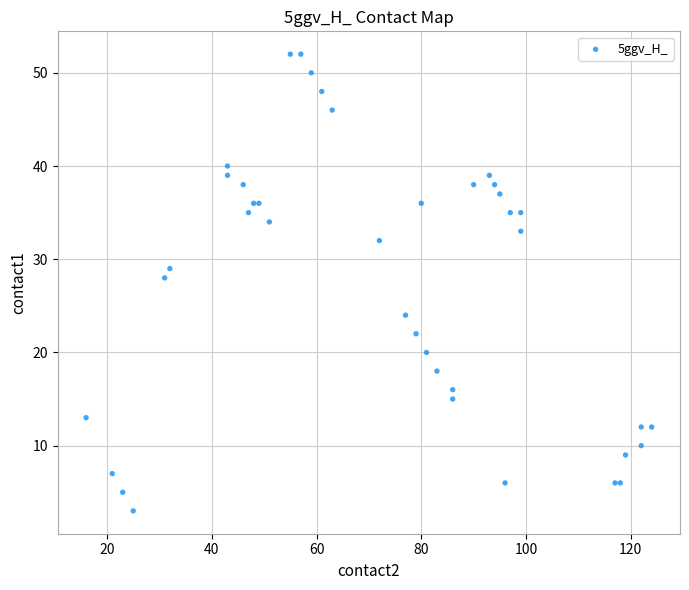

What Y value in the scatter plot is closest to 27?

28